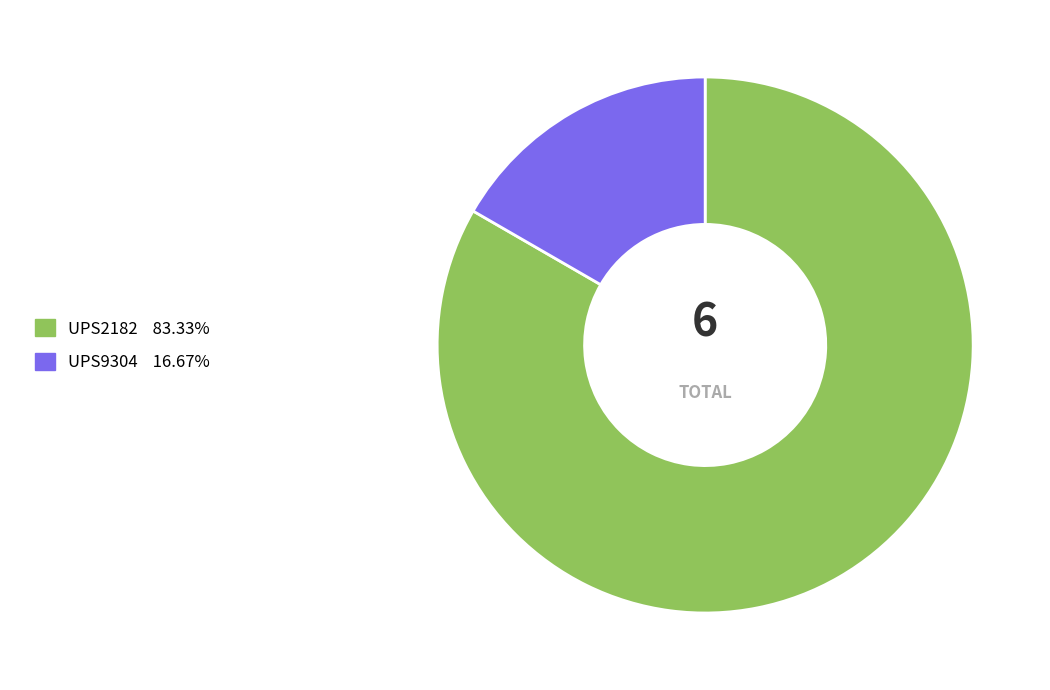

Which category has the smallest portion of the pie?

UPS9304